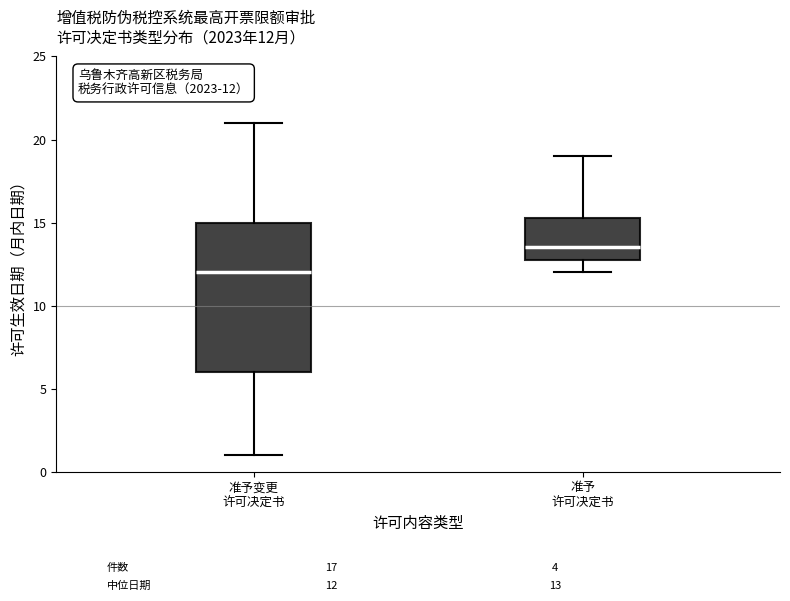

Which box has the highest median line?

准予 许可决定书